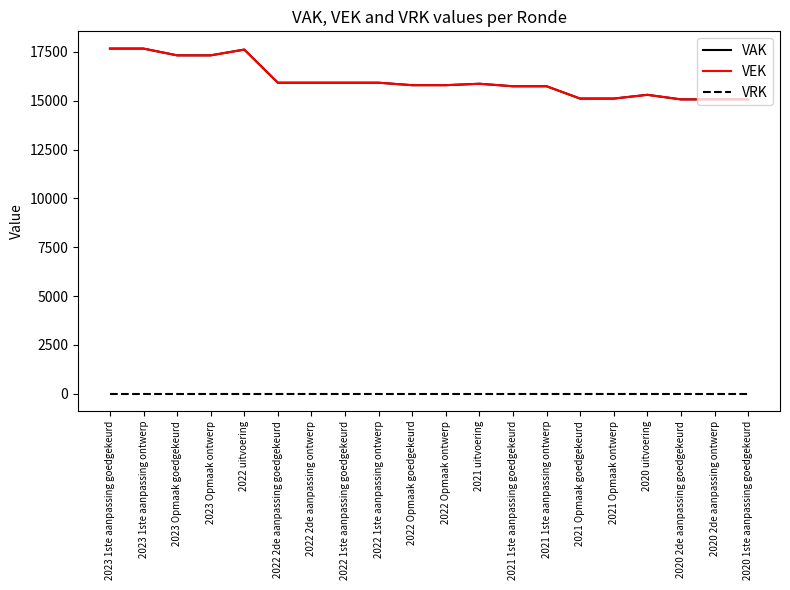

Reading left to right, extract all data points from this chart.

VAK: 2023 1ste aanpassing goedgekeurd=17670	2023 1ste aanpassing ontwerp=17670	2023 Opmaak goedgekeurd=17324	2023 Opmaak ontwerp=17324	2022 uitvoering=17619	2022 2de aanpassing goedgekeurd=15923	2022 2de aanpassing ontwerp=15923	2022 1ste aanpassing goedgekeurd=15923	2022 1ste aanpassing ontwerp=15923	2022 Opmaak goedgekeurd=15797	2022 Opmaak ontwerp=15797	2021 uitvoering=15870	2021 1ste aanpassing goedgekeurd=15742	2021 1ste aanpassing ontwerp=15742	2021 Opmaak goedgekeurd=15111	2021 Opmaak ontwerp=15111	2020 uitvoering=15304	2020 2de aanpassing goedgekeurd=15070	2020 2de aanpassing ontwerp=15070	2020 1ste aanpassing goedgekeurd=15070
VEK: 2023 1ste aanpassing goedgekeurd=17670	2023 1ste aanpassing ontwerp=17670	2023 Opmaak goedgekeurd=17324	2023 Opmaak ontwerp=17324	2022 uitvoering=17619	2022 2de aanpassing goedgekeurd=15923	2022 2de aanpassing ontwerp=15923	2022 1ste aanpassing goedgekeurd=15923	2022 1ste aanpassing ontwerp=15923	2022 Opmaak goedgekeurd=15797	2022 Opmaak ontwerp=15797	2021 uitvoering=15870	2021 1ste aanpassing goedgekeurd=15742	2021 1ste aanpassing ontwerp=15742	2021 Opmaak goedgekeurd=15111	2021 Opmaak ontwerp=15111	2020 uitvoering=15304	2020 2de aanpassing goedgekeurd=15070	2020 2de aanpassing ontwerp=15070	2020 1ste aanpassing goedgekeurd=15070
VRK: 2023 1ste aanpassing goedgekeurd=0	2023 1ste aanpassing ontwerp=0	2023 Opmaak goedgekeurd=0	2023 Opmaak ontwerp=0	2022 uitvoering=0	2022 2de aanpassing goedgekeurd=0	2022 2de aanpassing ontwerp=0	2022 1ste aanpassing goedgekeurd=0	2022 1ste aanpassing ontwerp=0	2022 Opmaak goedgekeurd=0	2022 Opmaak ontwerp=0	2021 uitvoering=0	2021 1ste aanpassing goedgekeurd=0	2021 1ste aanpassing ontwerp=0	2021 Opmaak goedgekeurd=0	2021 Opmaak ontwerp=0	2020 uitvoering=0	2020 2de aanpassing goedgekeurd=0	2020 2de aanpassing ontwerp=0	2020 1ste aanpassing goedgekeurd=0